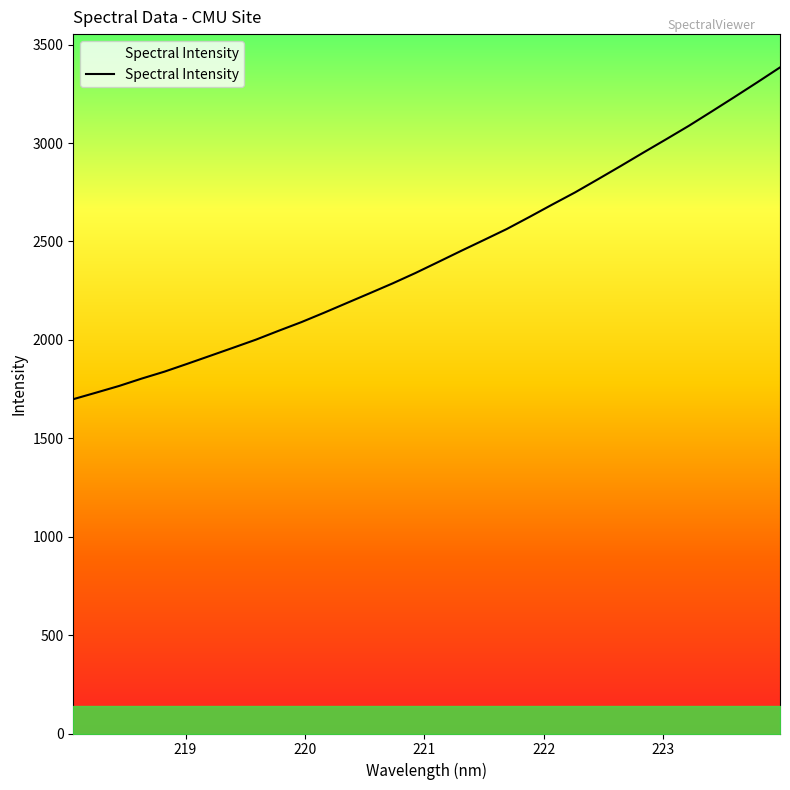

Rank the categories by value from lowest to highest.

218.0596, 218.2508, 218.442, 218.6332, 218.8244, 219.0156, 219.2067, 219.3979, 219.589, 219.7801, 219.9712, 220.1623, 220.3533, 220.5444, 220.7354, 220.9264, 221.1174, 221.3083, 221.4993, 221.6902, 221.8812, 222.0721, 222.263, 222.4538, 222.6447, 222.8355, 223.0264, 223.2172, 223.408, 223.5987, 223.7895, 223.9802